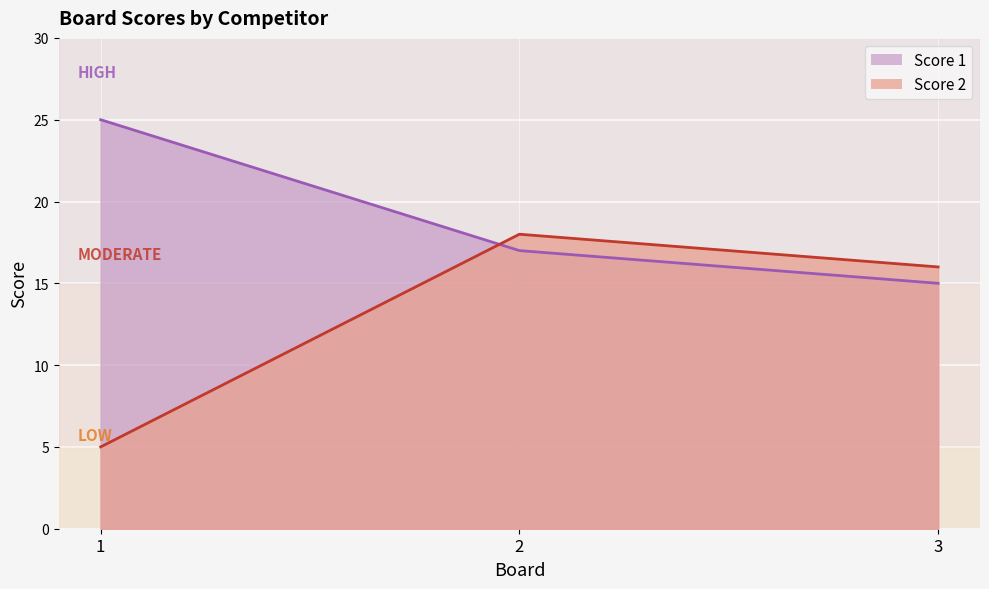

Reading left to right, list all the values displayed in this chart.

Score 1: 1=25	2=17	3=15
Score 2: 1=5	2=18	3=16